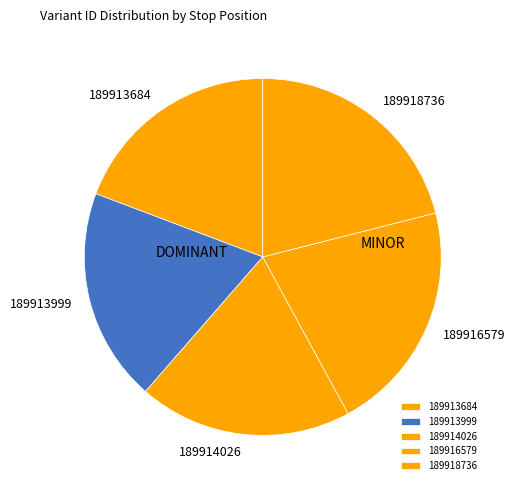

Do 189913999 and 189916579 together represent more than half of the pie?

No